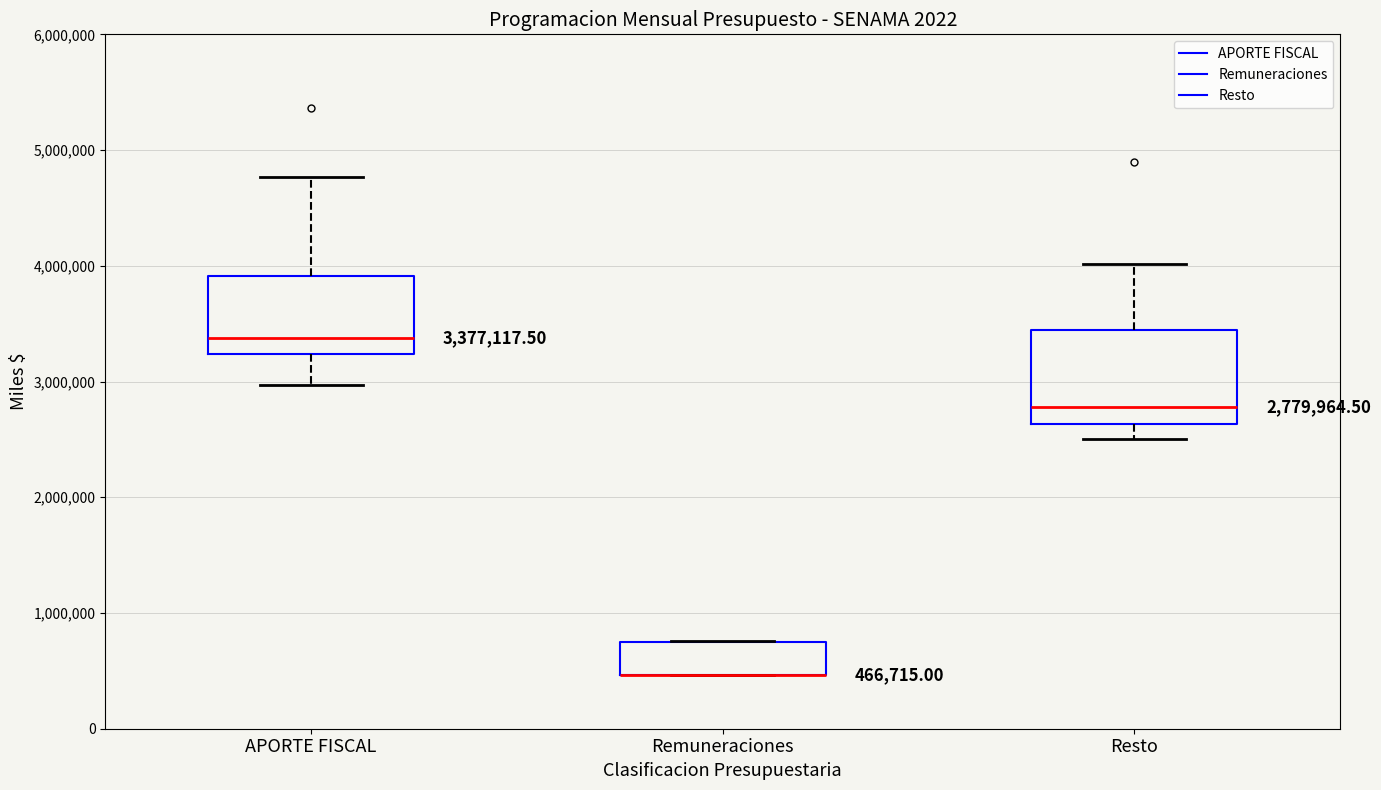

Which box is the tallest, from its lower edge to its upper edge?

Resto